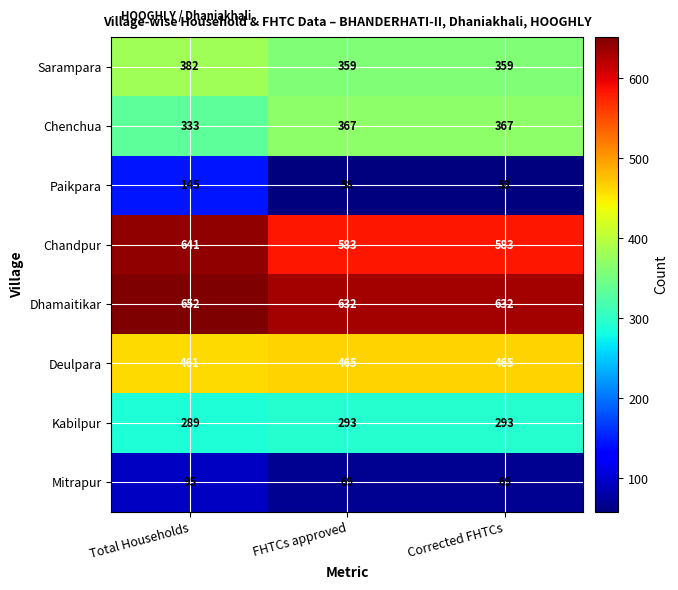

Which series has the widest spread of values?

Paikpara